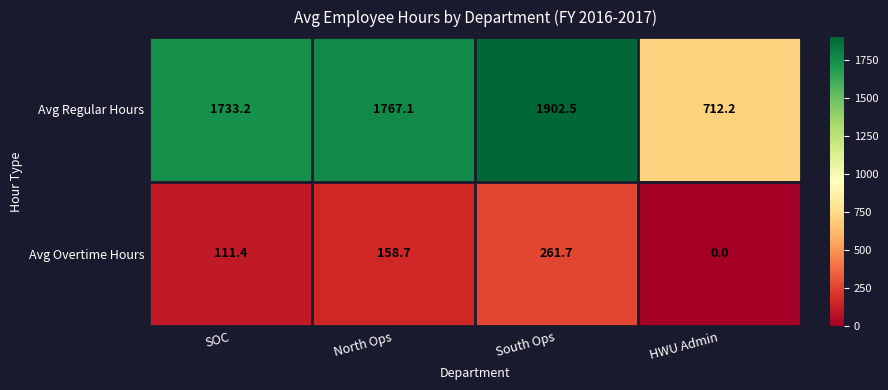

The value of Avg Overtime Hours at North Ops is 158.7. True or false?

True